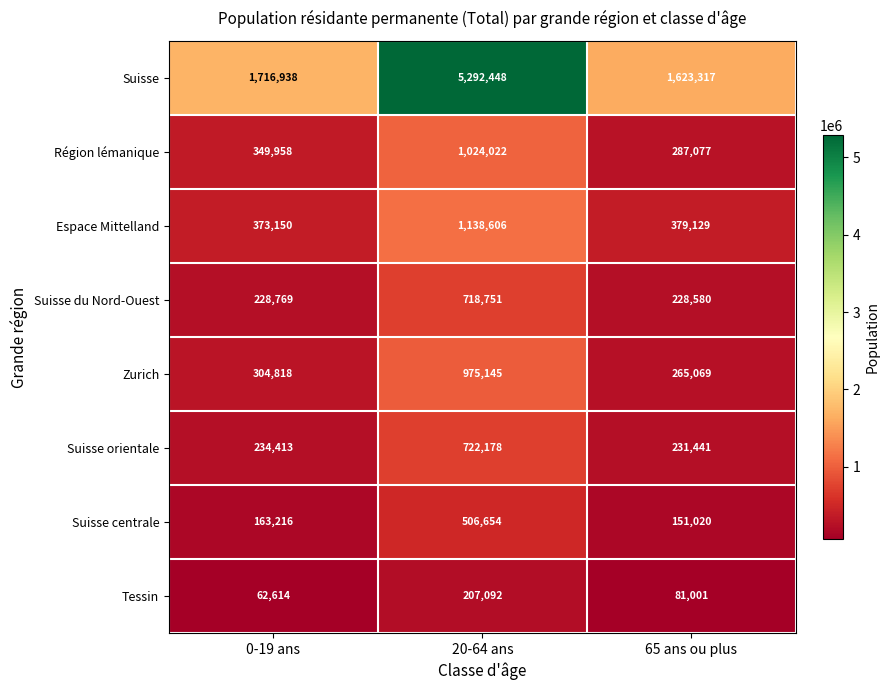

Which series has the largest total across all categories?

Suisse